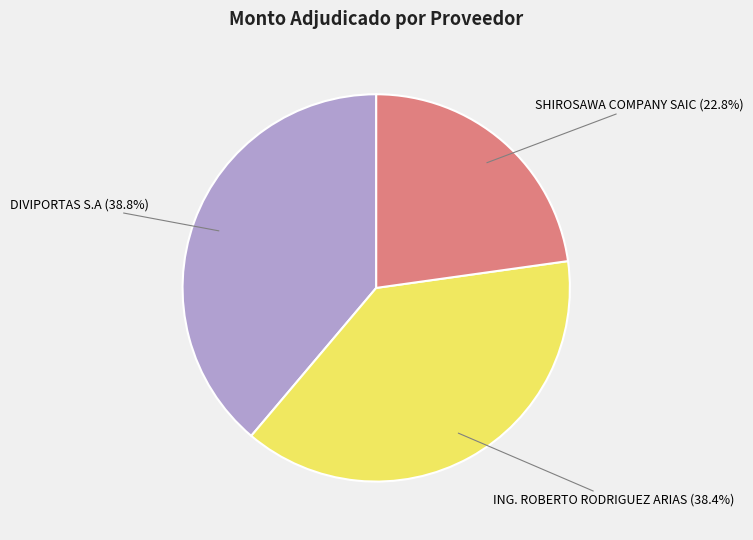

What percentage is the ING. ROBERTO RODRIGUEZ ARIAS slice, to the nearest percent?

38%